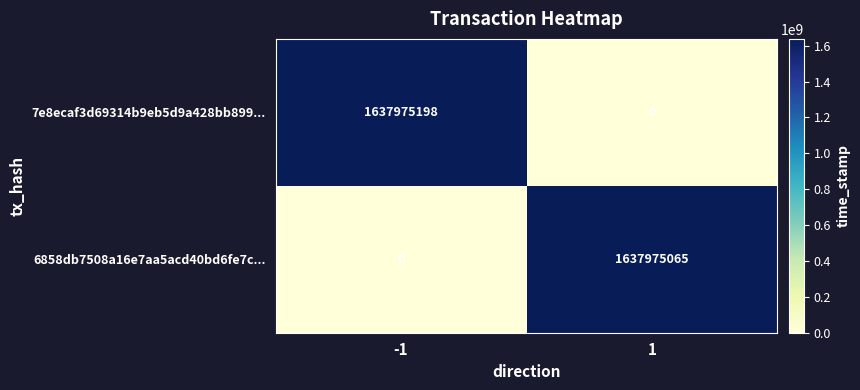

The 7e8ecaf3d69314b9eb5d9a428bb899... series shows 0 at 1. True or false?

True